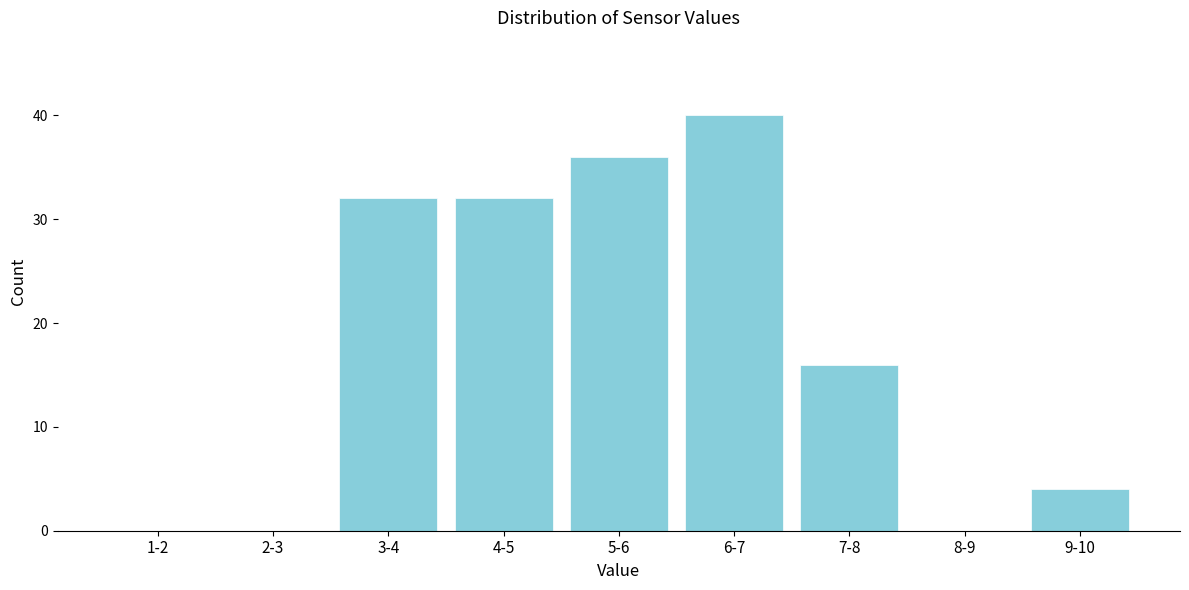

Reading right to left, what are all the values shown in this chart?

9-10=4	8-9=0	7-8=16	6-7=40	5-6=36	4-5=32	3-4=32	2-3=0	1-2=0